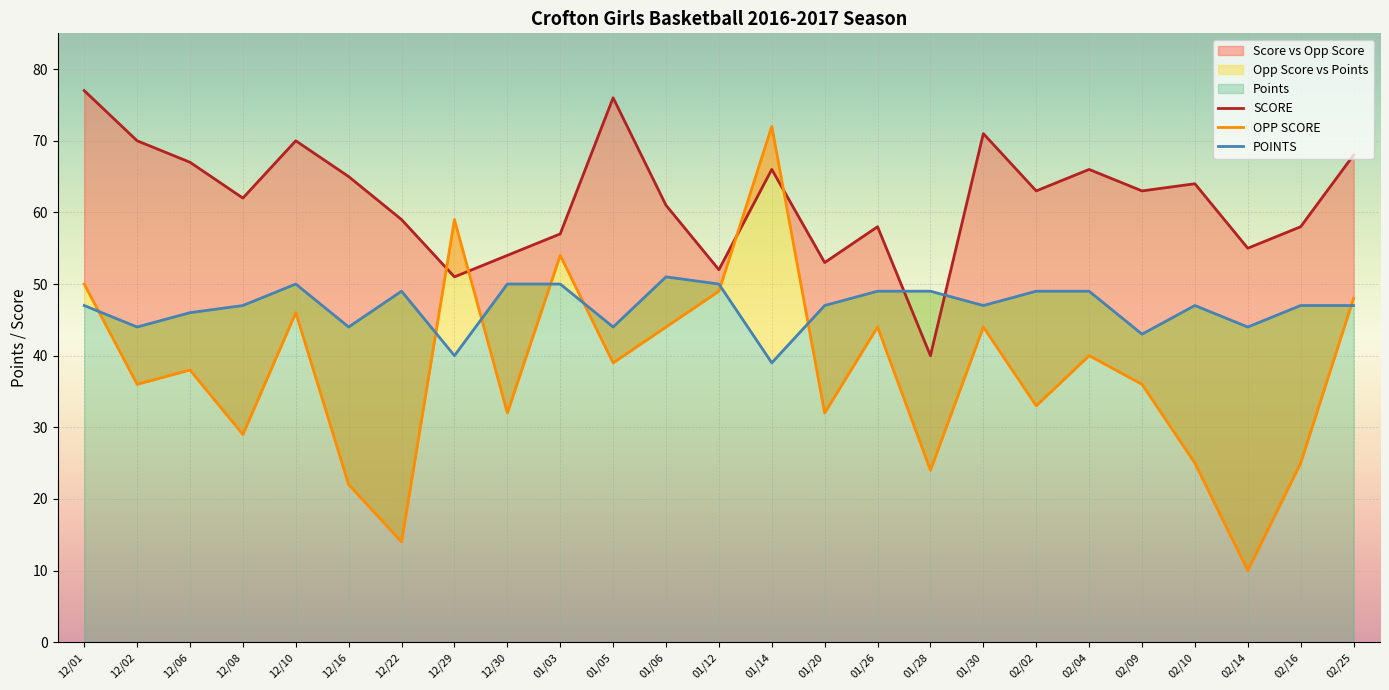

What is the label of the 14th point from the left?

01/14